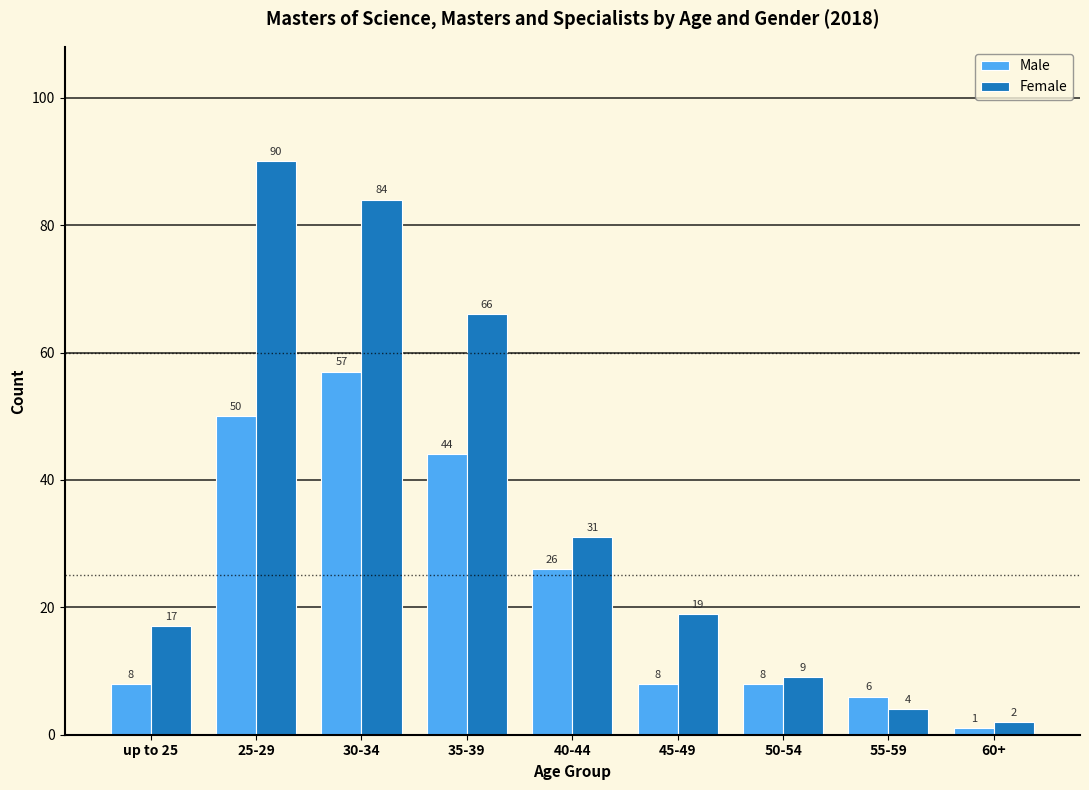

What is the difference between the maximum and minimum values in the Male series?

56